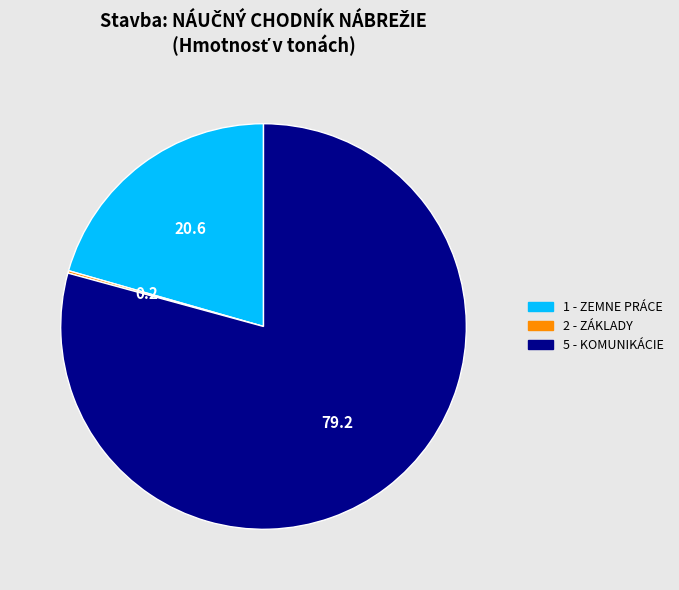

What is the largest slice in the pie chart?

5 - KOMUNIKÁCIE